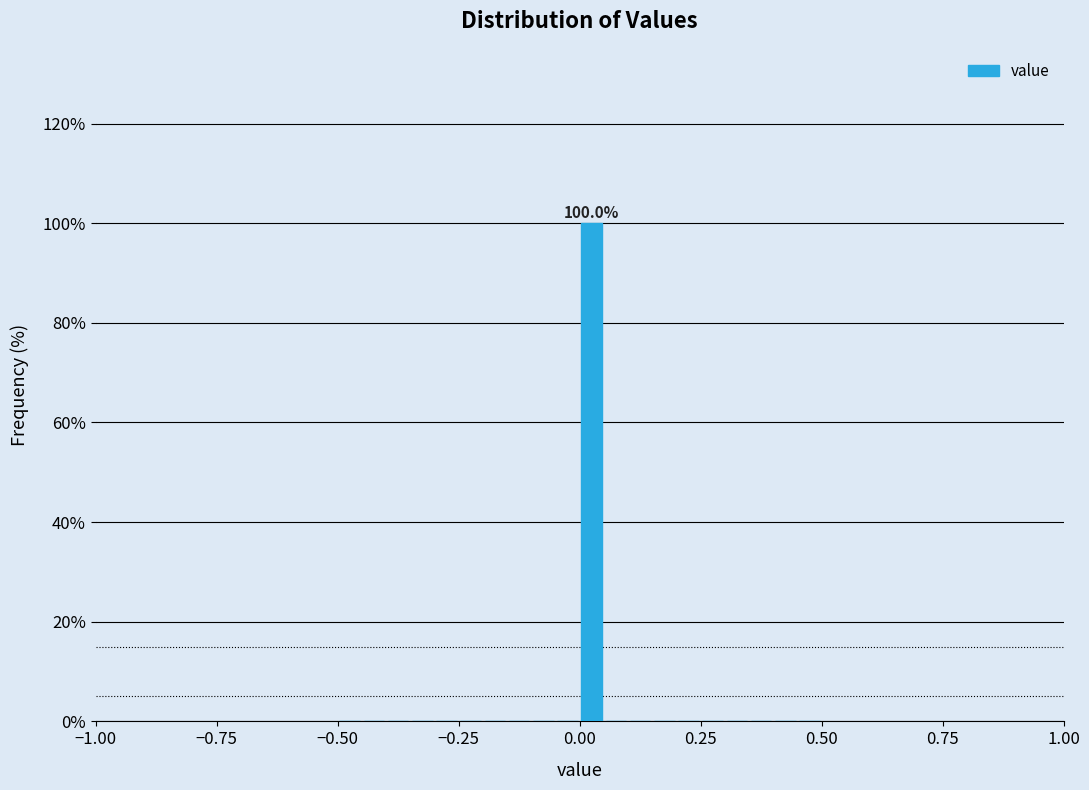

Read against the x-axis, roughly where is the centre of the tallest bar?

0.05